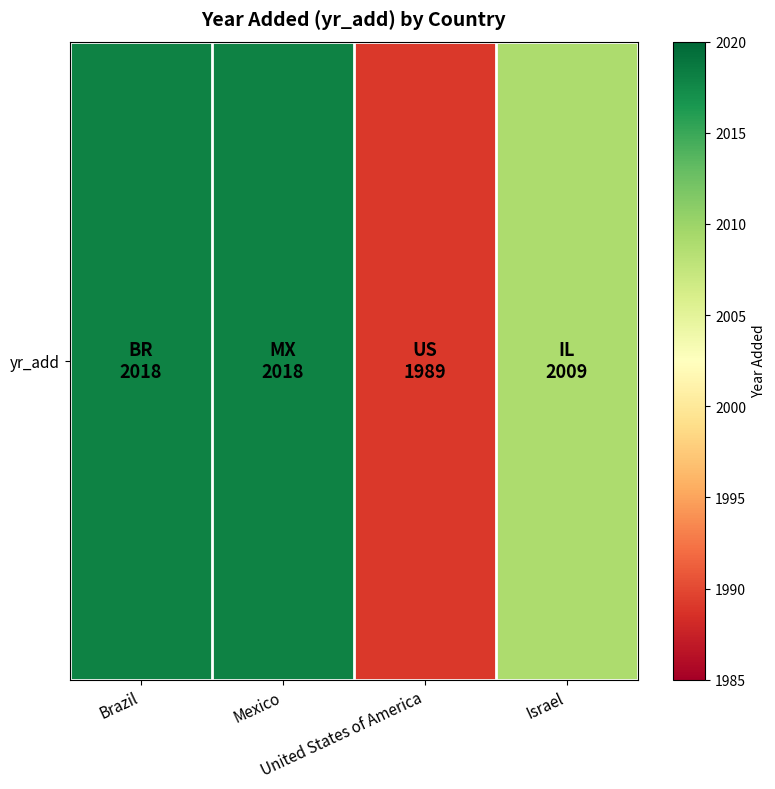

Count the values in the range 2009 to 2018.

3